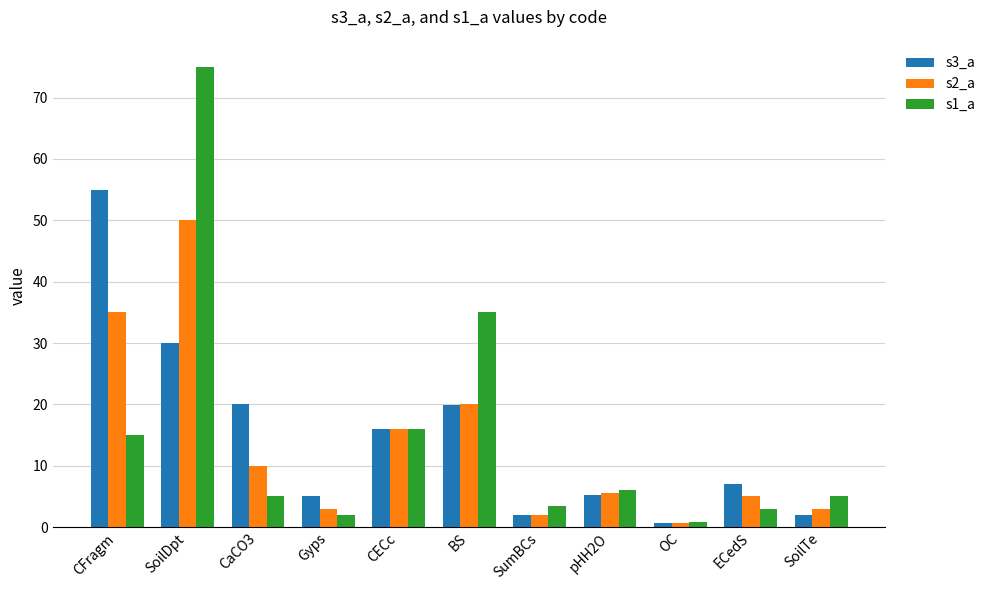

How many groups of bars are there?

11